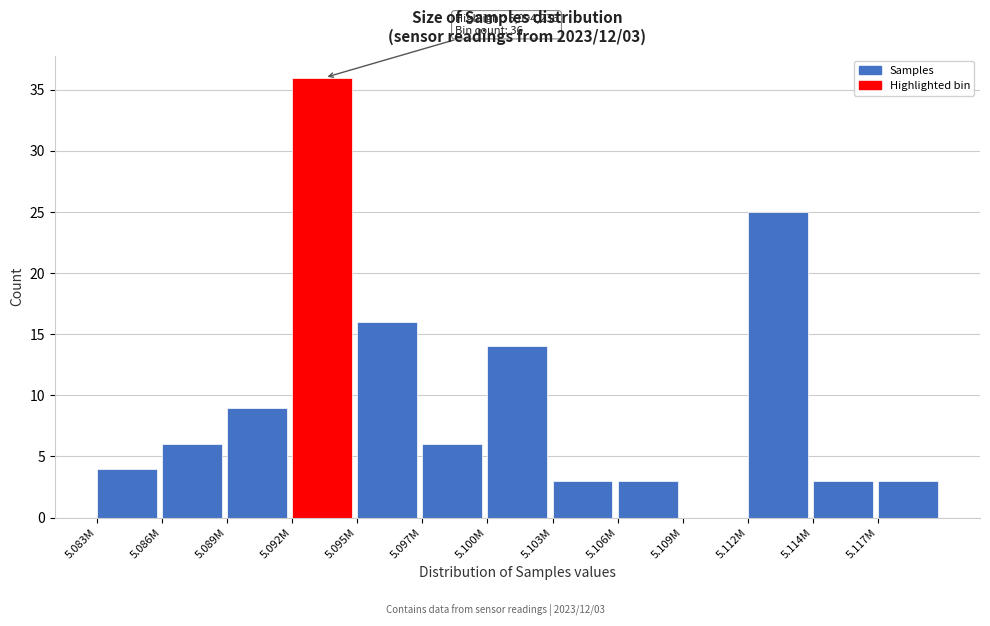

Reading left to right, list all the values displayed in this chart.

5.083M=4	5.086M=6	5.089M=9	5.092M=36	5.095M=16	5.097M=6	5.100M=14	5.103M=3	5.106M=3	5.109M=0	5.112M=25	5.114M=3	5.117M=3